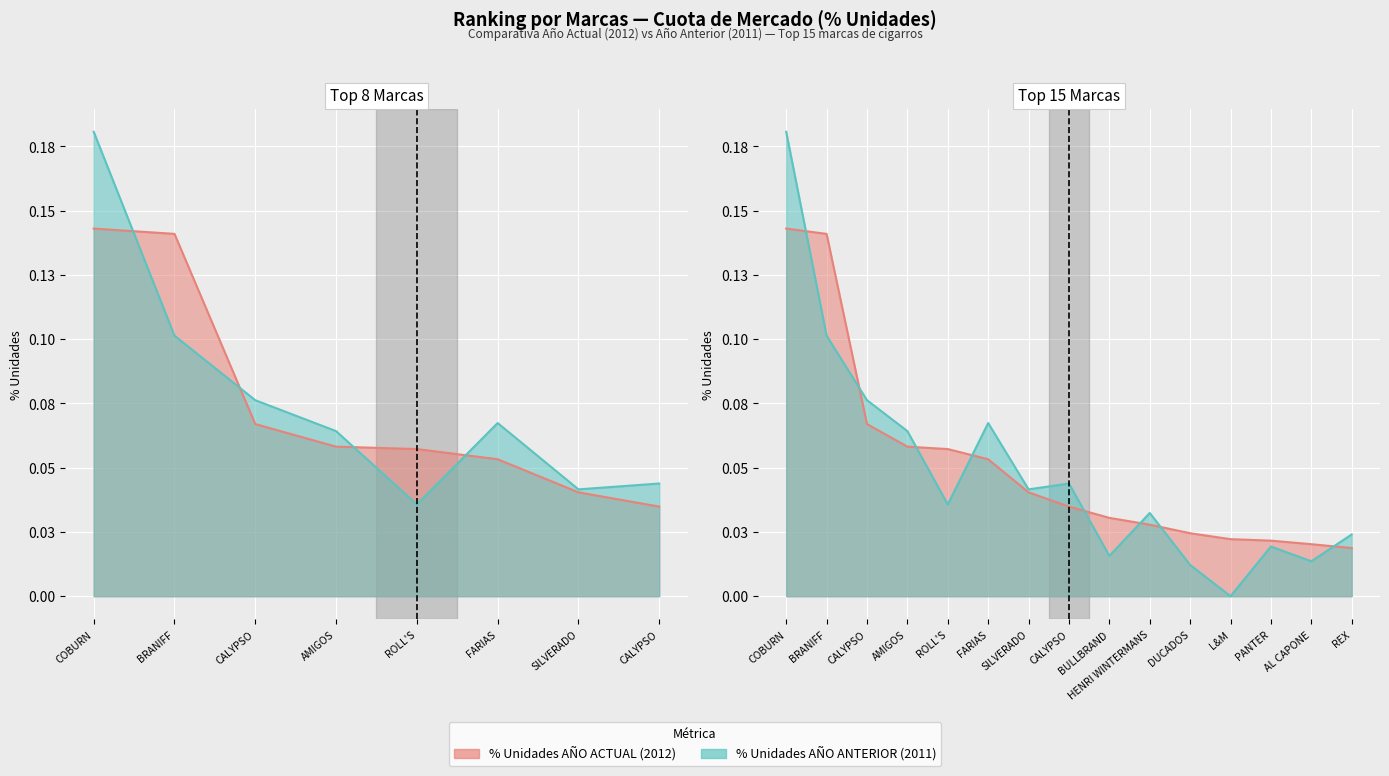

At how many categories does at least one series exceed 0?

15